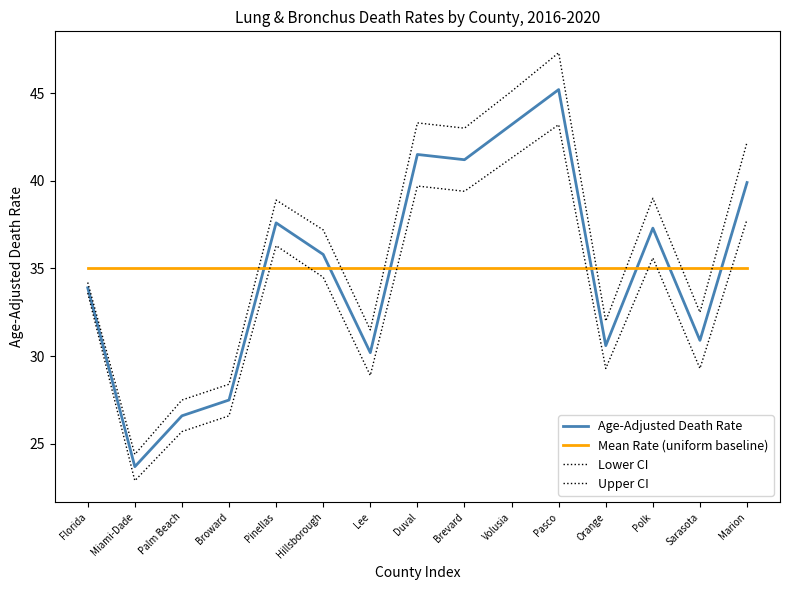

Which label corresponds to the largest value in the chart?

Pasco